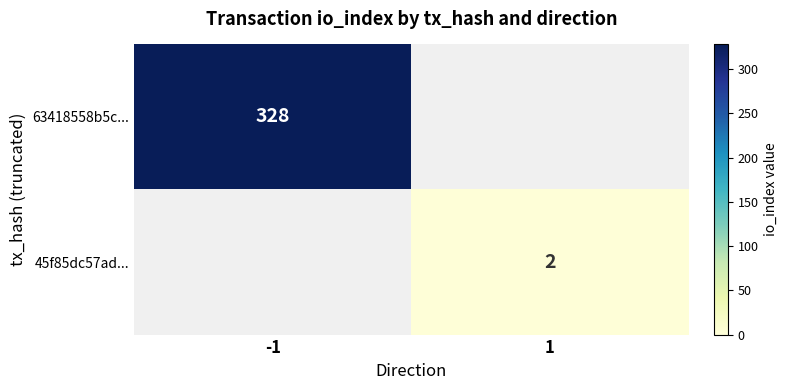

How many categories are shown in the chart?

2